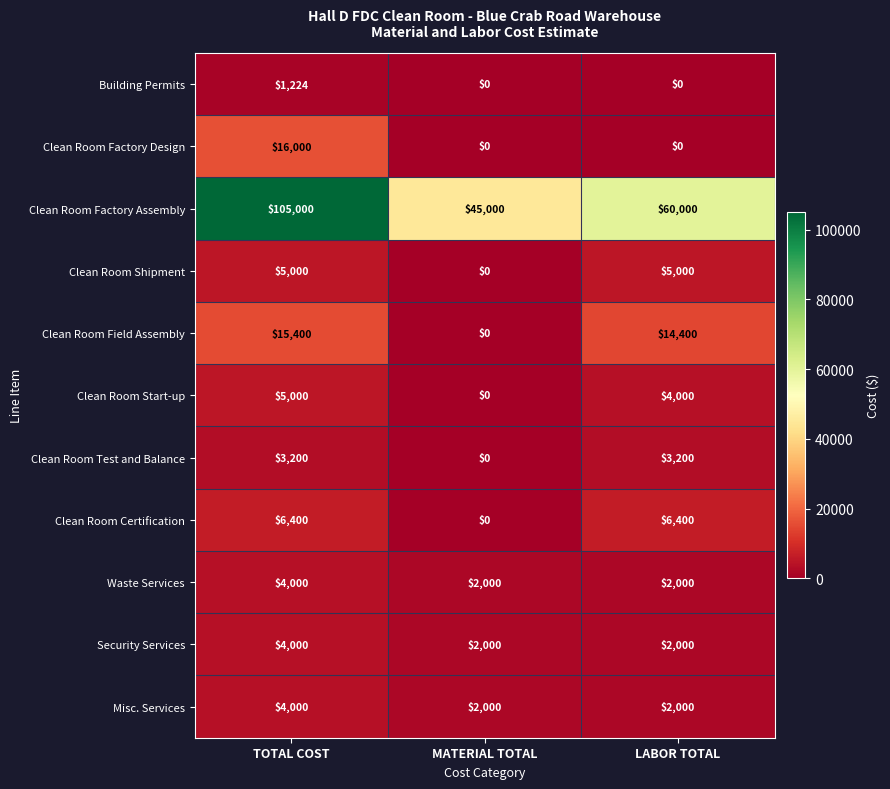

Which series has the widest spread of values?

Clean Room Factory Assembly